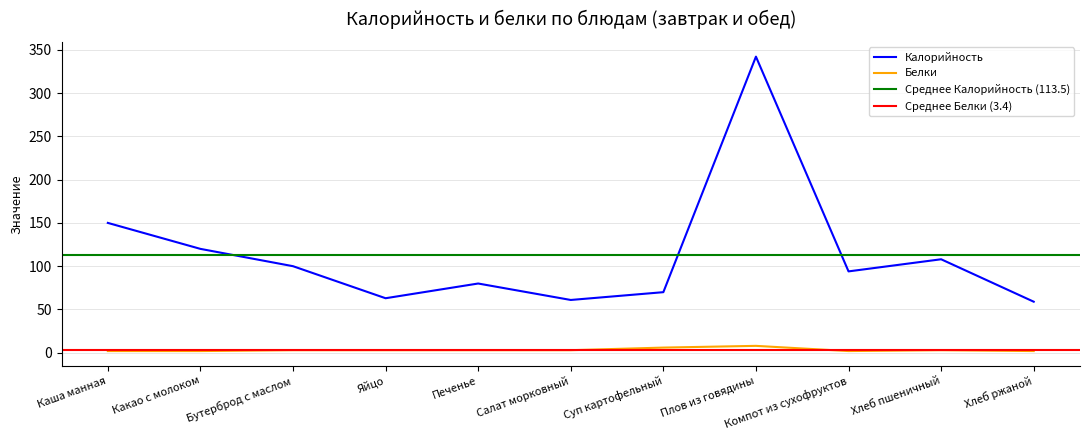

At which label does Белки reach its minimum?

Каша манная